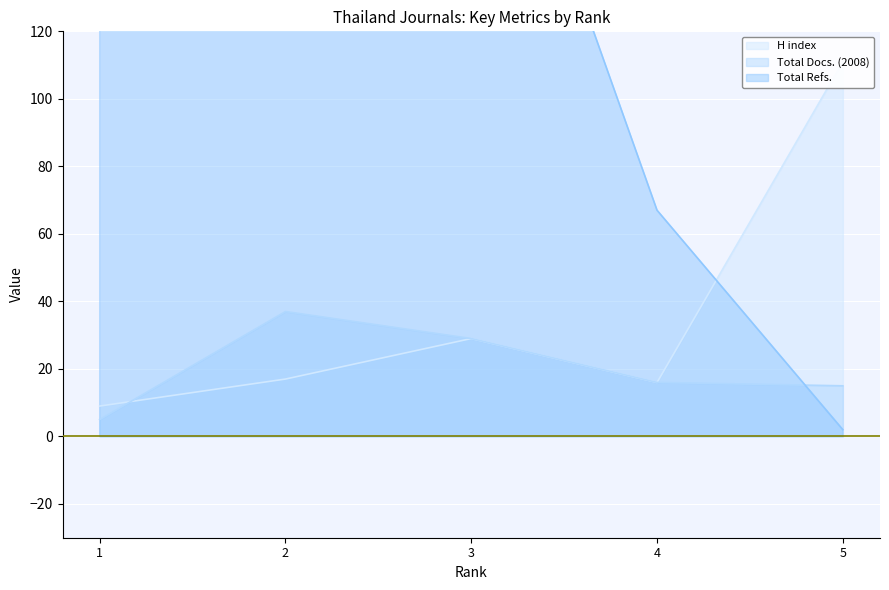

Rank the series by their maximum value, from highest to lowest.

Total Refs., H index, Total Docs. (2008)